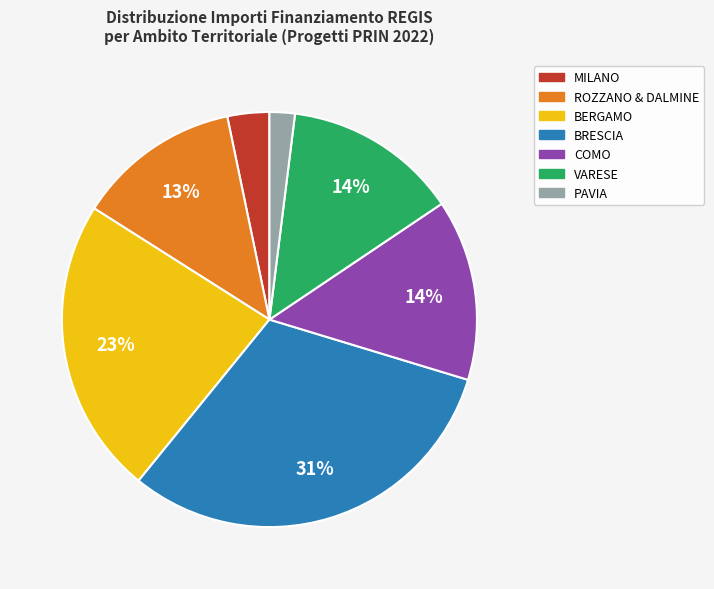

To the nearest percent, what is the difference between the largest and smallest slice percentages?

29%